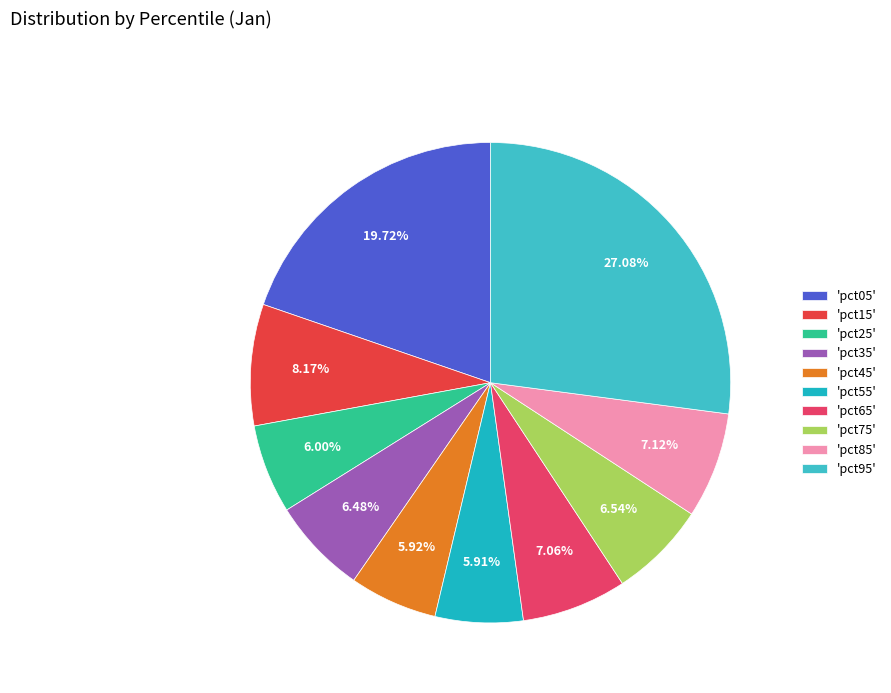

Count the number of slices in the pie.

10